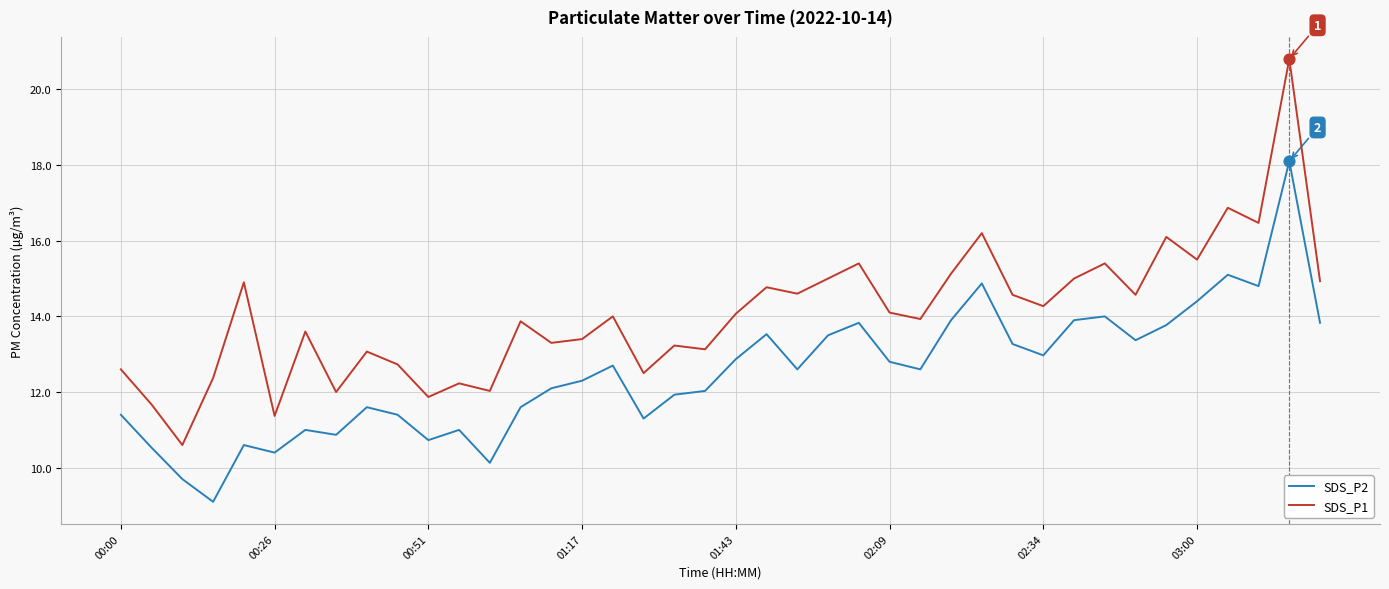

Which series has the largest total across all categories?

SDS_P1